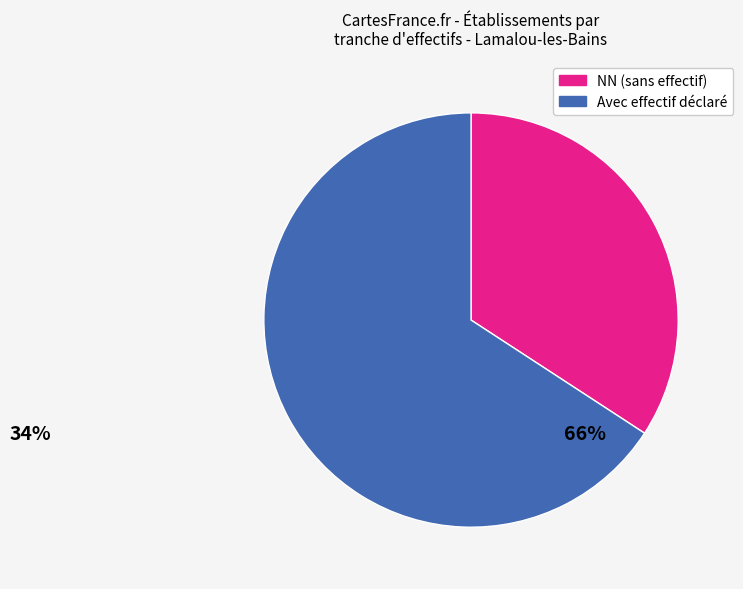

Is there a majority slice in this chart?

Yes